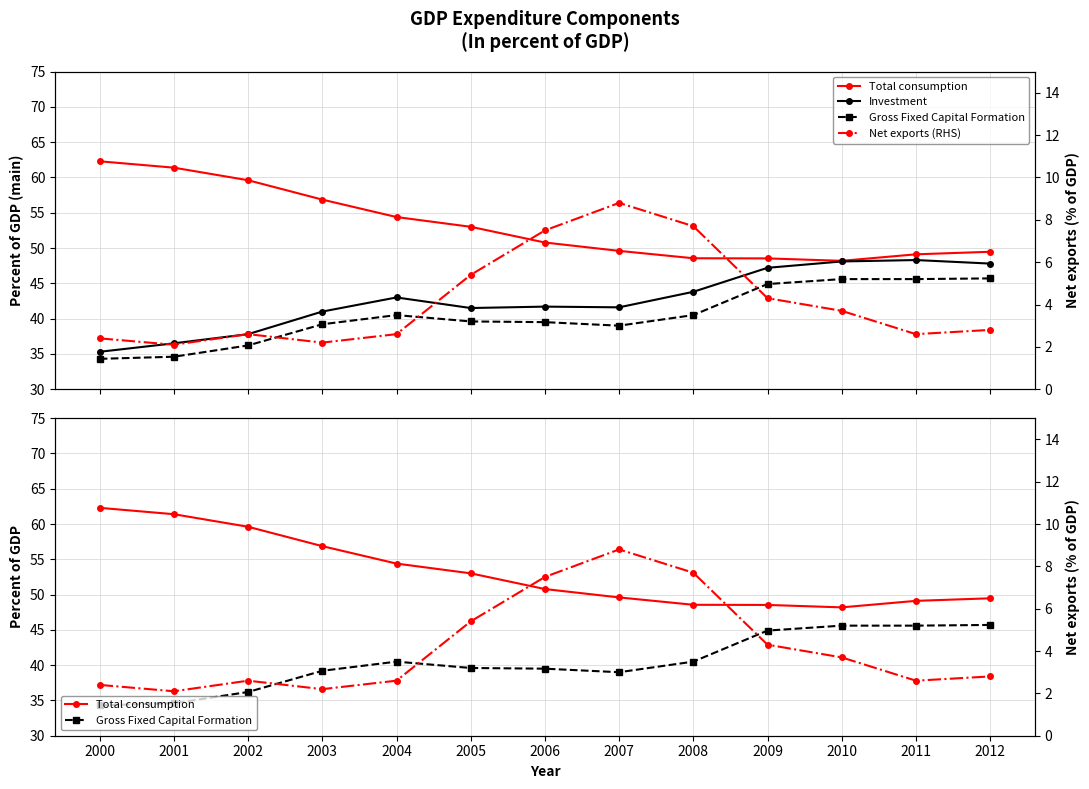

Which series has the widest spread of values?

Total consumption